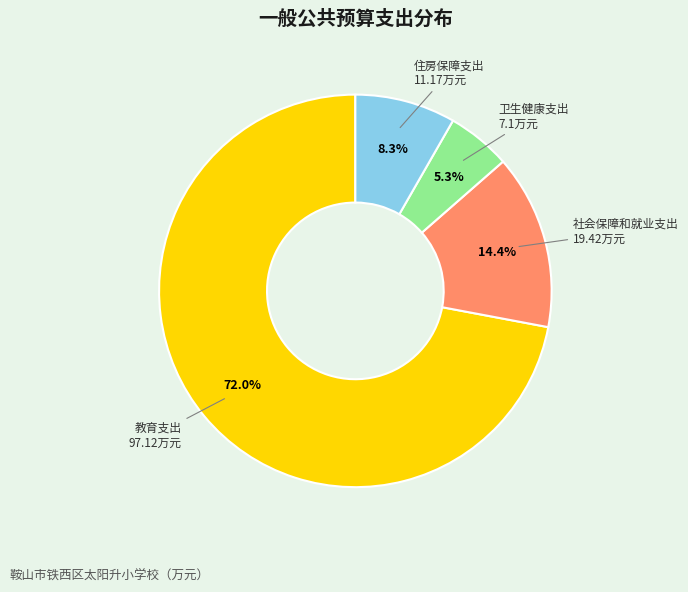

What is the ratio of the value at 住房保障支出 to the value at 卫生健康支出?

1.6